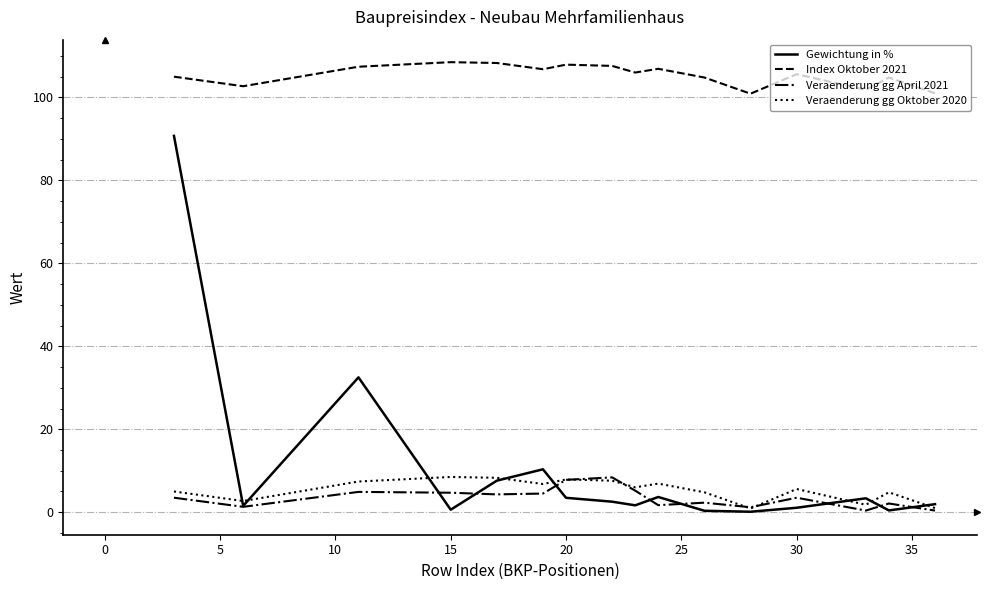

Which series has the largest total across all categories?

Index Oktober 2021